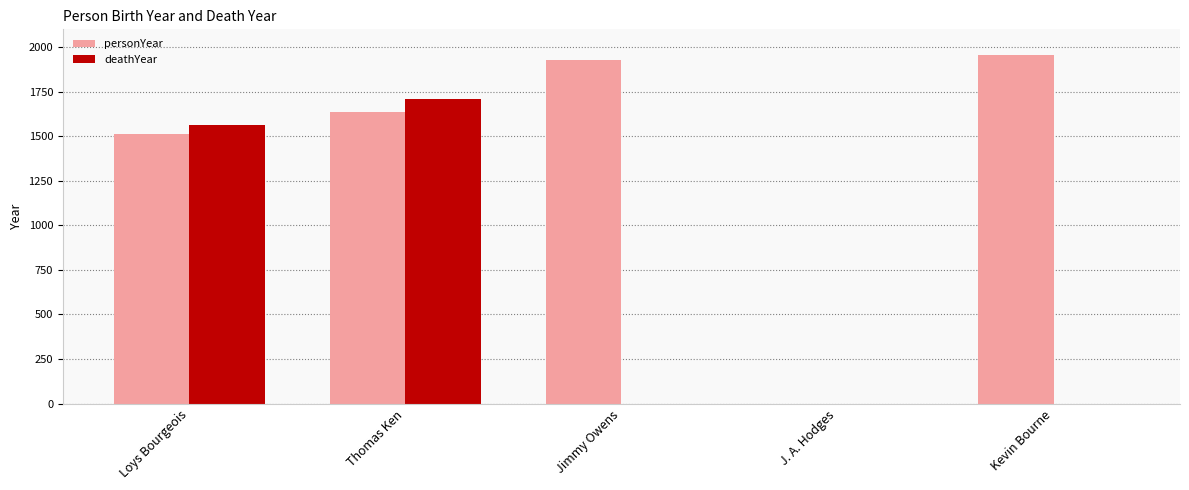

The deathYear series shows 0 at J. A. Hodges. True or false?

True